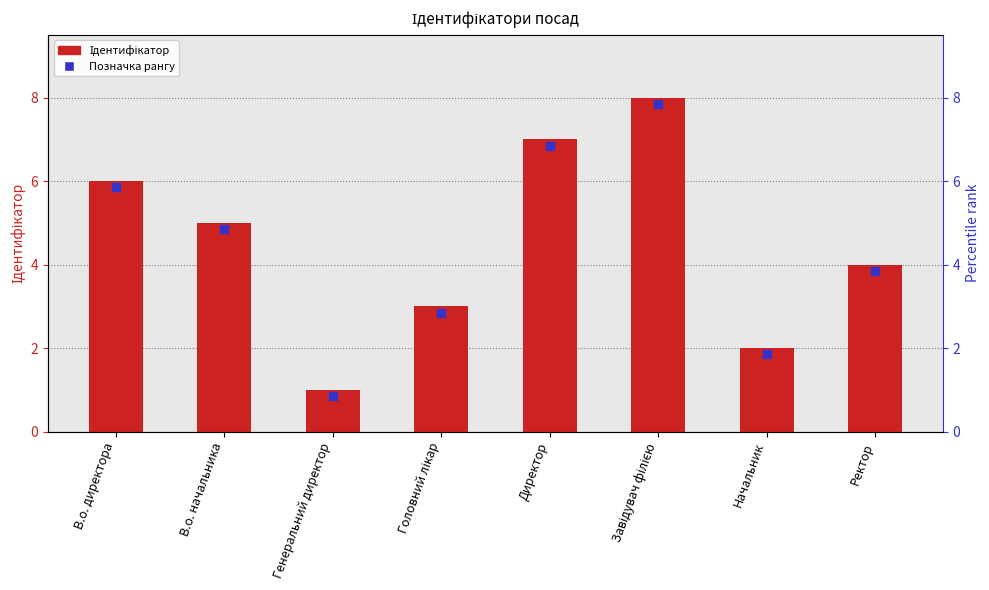

What is the smallest value displayed?

1